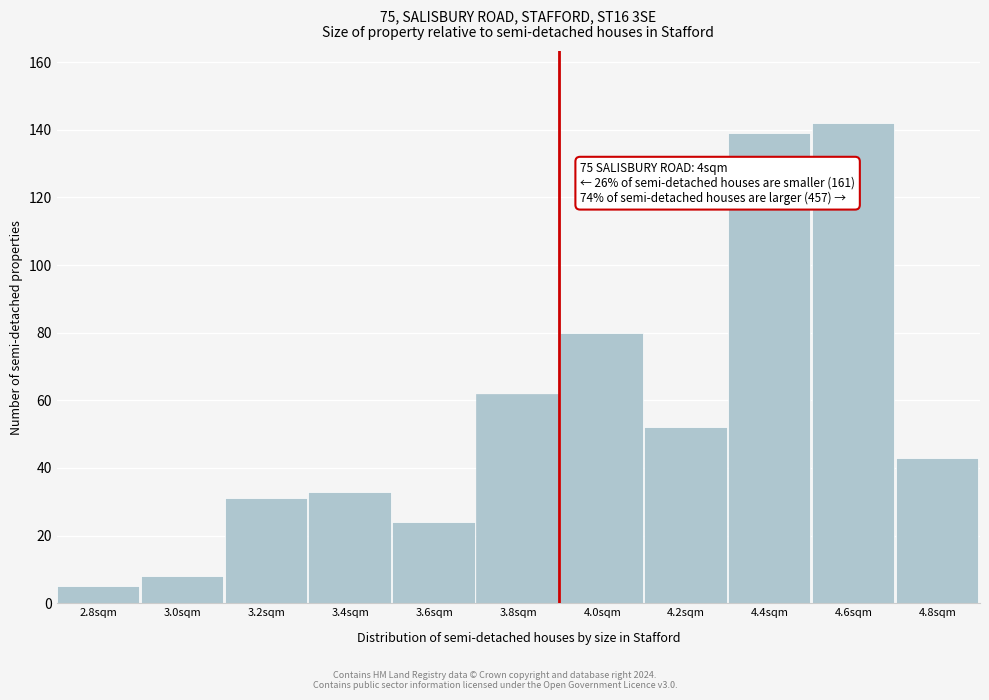

Reading left to right, what are all the values shown in this chart?

2.8sqm=5	3.0sqm=8	3.2sqm=31	3.4sqm=33	3.6sqm=24	3.8sqm=62	4.0sqm=80	4.2sqm=52	4.4sqm=139	4.6sqm=142	4.8sqm=43